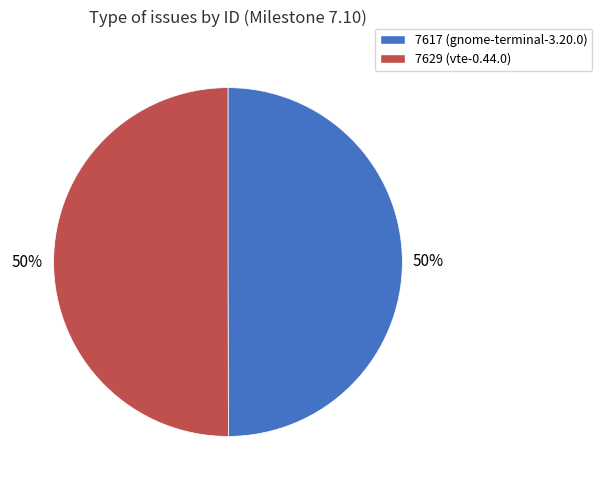

Is the sum of 7629 and 7617 greater than half?

Yes